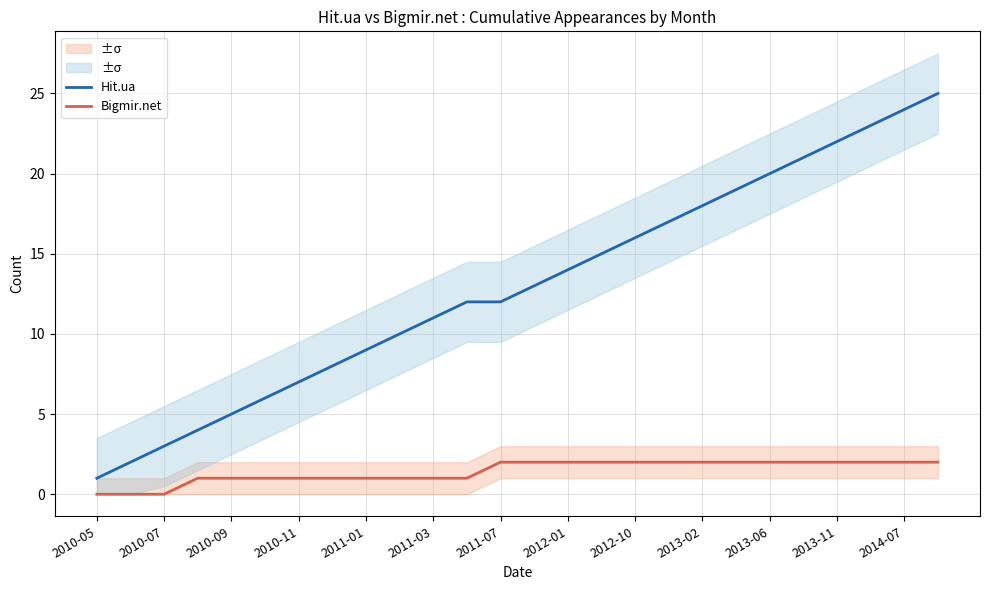

Reading left to right, list all the values displayed in this chart.

Hit.ua: 1	2	3	4	5	6	7	8	9	10	11	12	12	13	14	15	16	17	18	19	20	21	22	23	24	25
Bigmir.net: 0	0	0	1	1	1	1	1	1	1	1	1	2	2	2	2	2	2	2	2	2	2	2	2	2	2